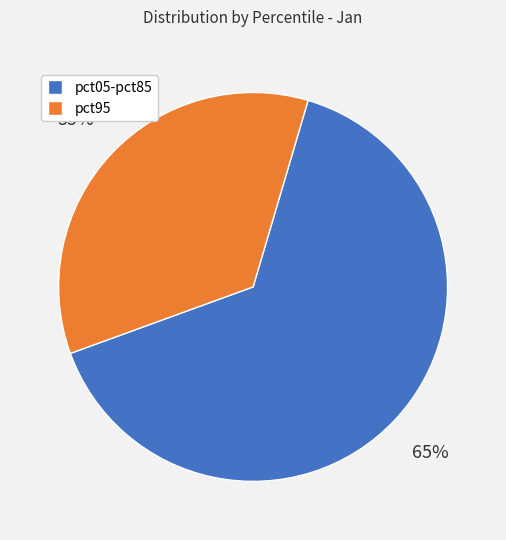

To the nearest percent, what is the difference between the largest and smallest slice percentages?

30%